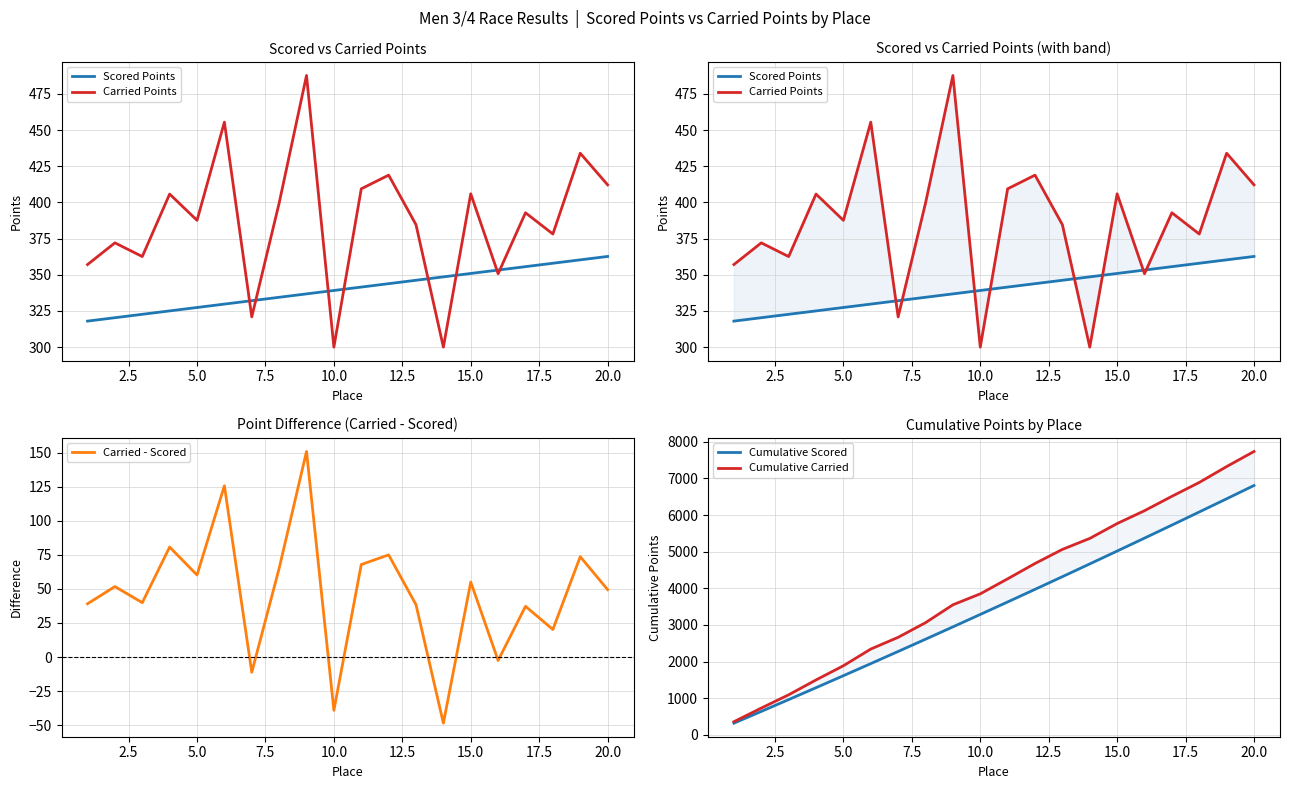

How many values in the Carried - Scored series exceed 51?

10